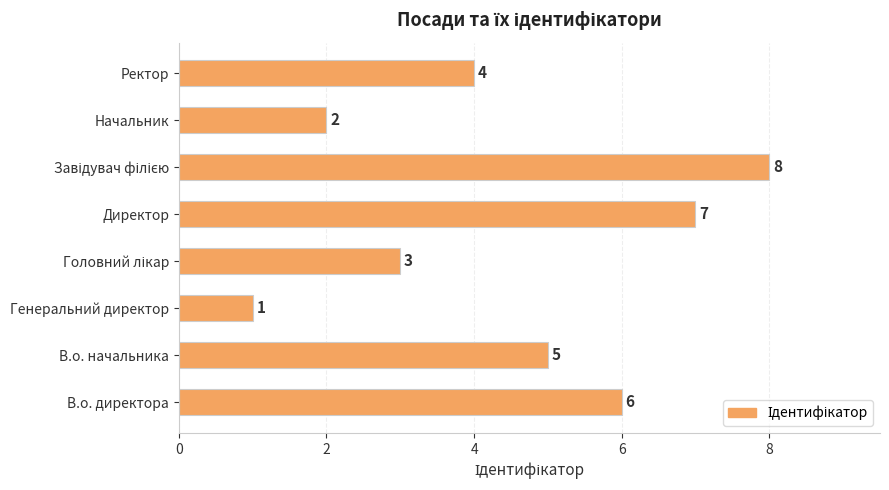

The chart shows a value of 7 at Директор. True or false?

True